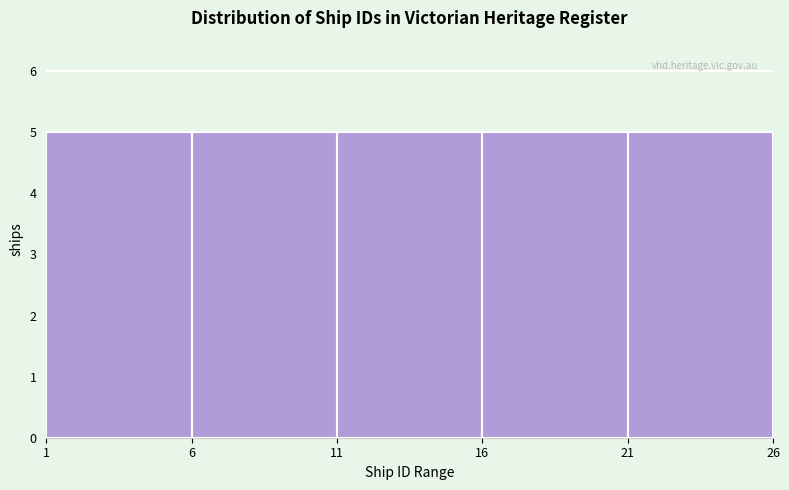

What is the height of the bar covering 11 to 16 on the x-axis? The values are not printed on the chart, so give them approximately, as read against the axis.

5